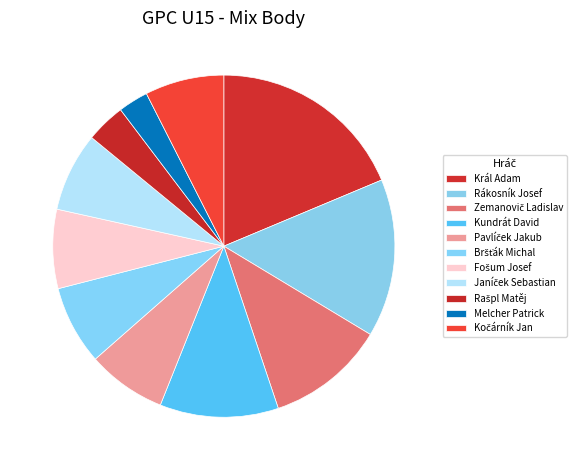

Count the number of slices in the pie.

11